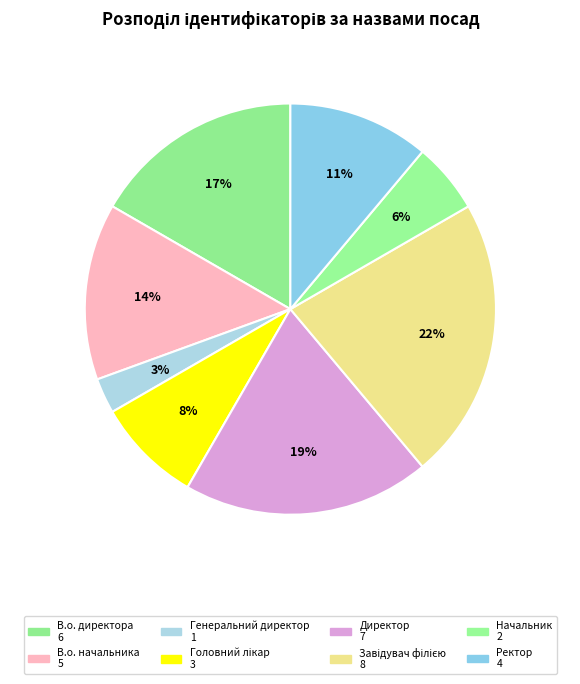

To the nearest percent, what is the difference between the largest and smallest slice percentages?

19%